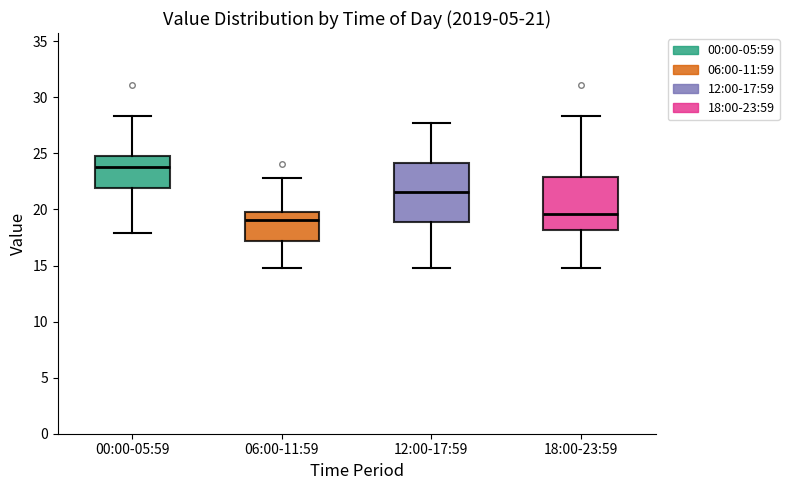

Which box's median line is the lowest?

06:00-11:59